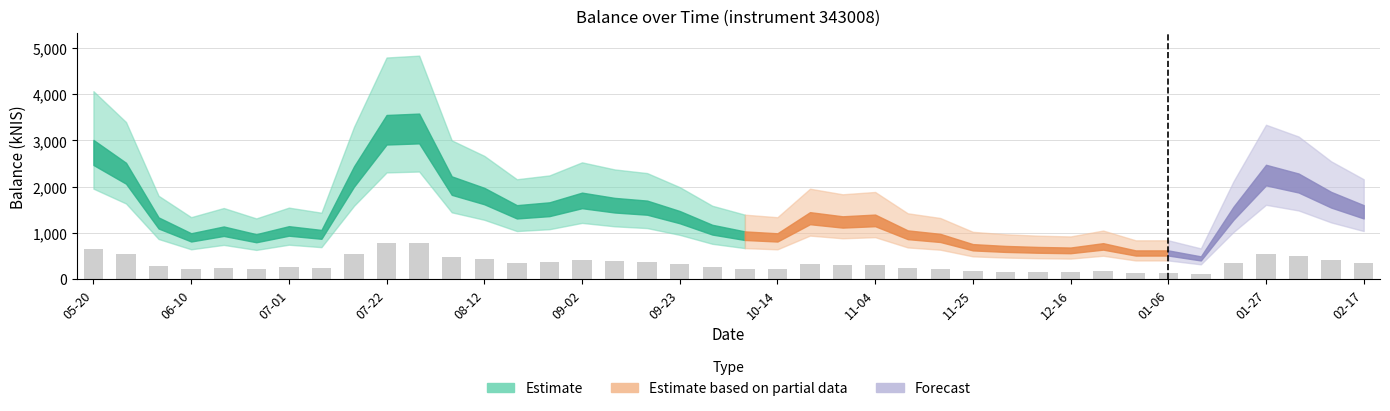

What is the average value?

333.7